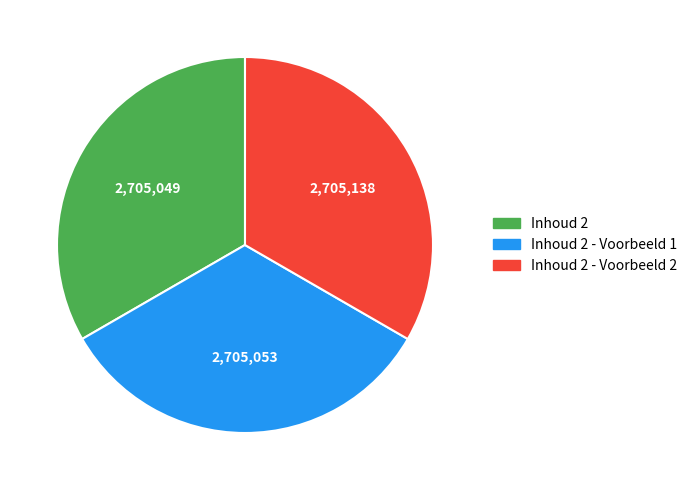

Is there any slice that represents more than half of the pie?

No